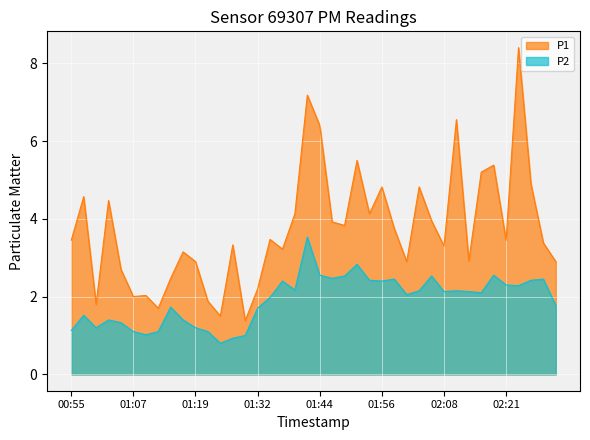

At which label does P2 reach its minimum?

01:24